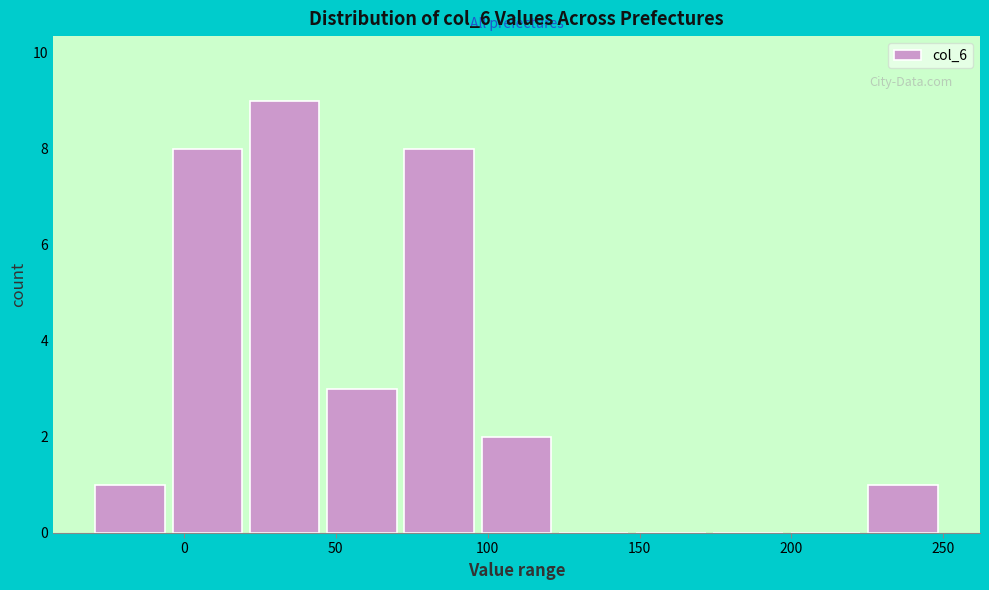

What is the height of the bar covering -30 to -5 on the x-axis? Neither the bar edges nor the heights are printed on the chart, so give them approximately, as read against the axes.

1